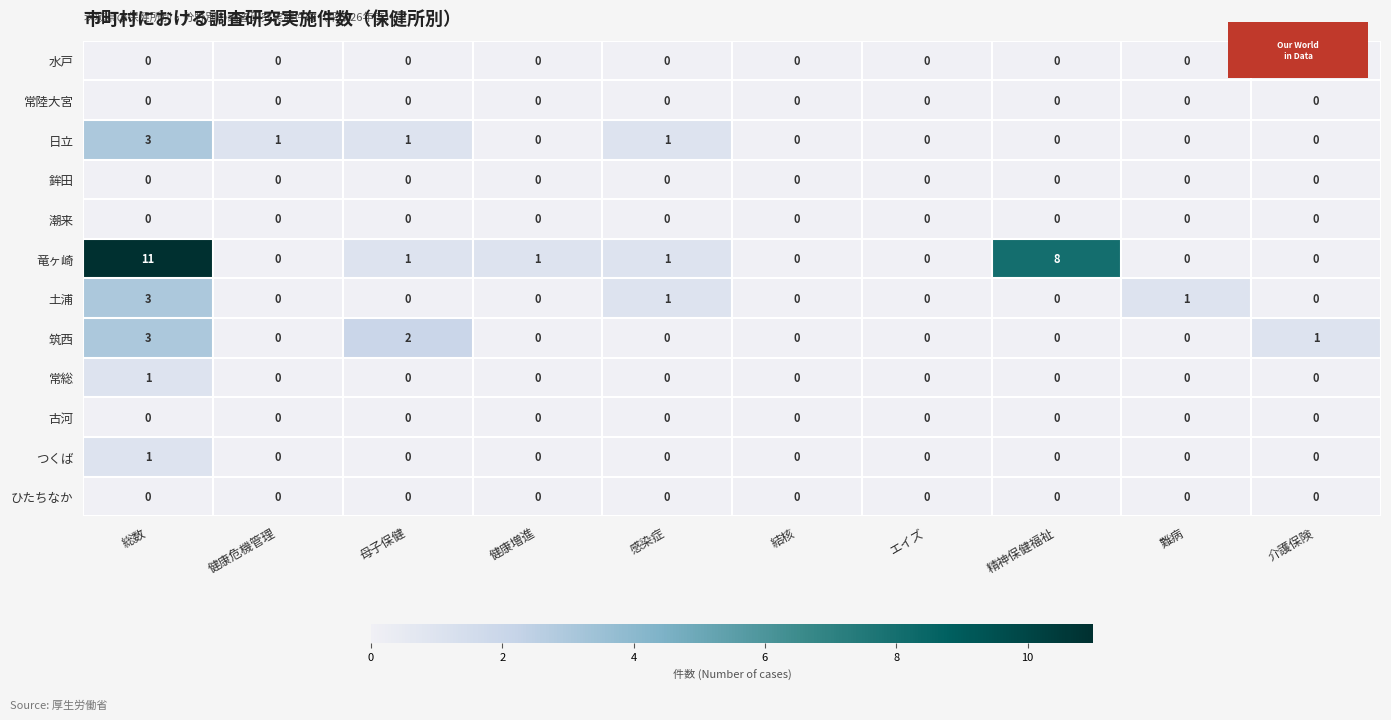

Which series has the largest total across all categories?

竜ヶ崎